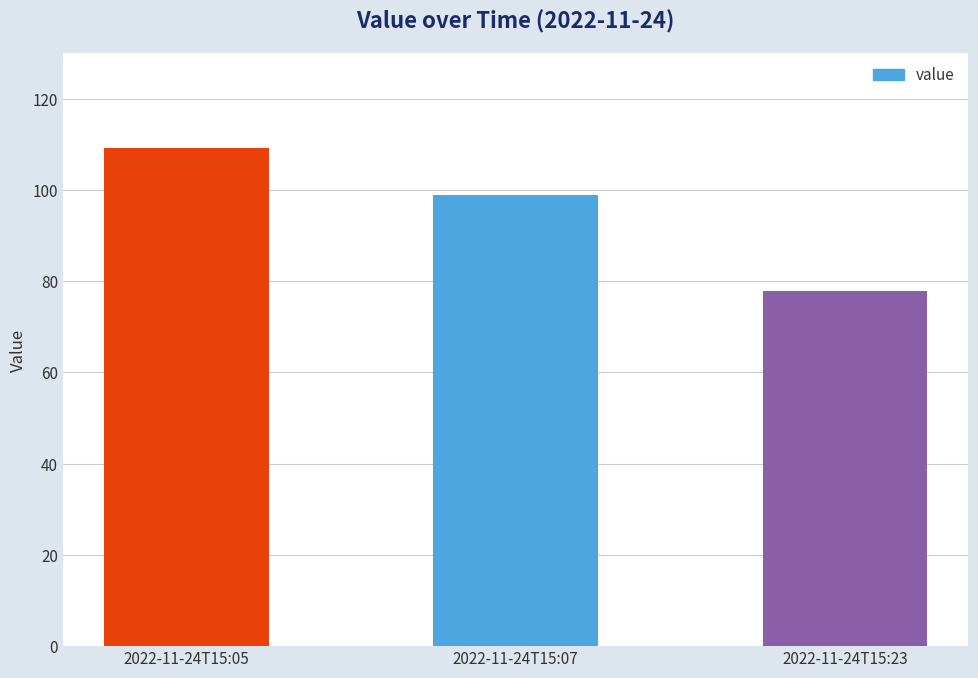

How many series are shown in this chart?

1